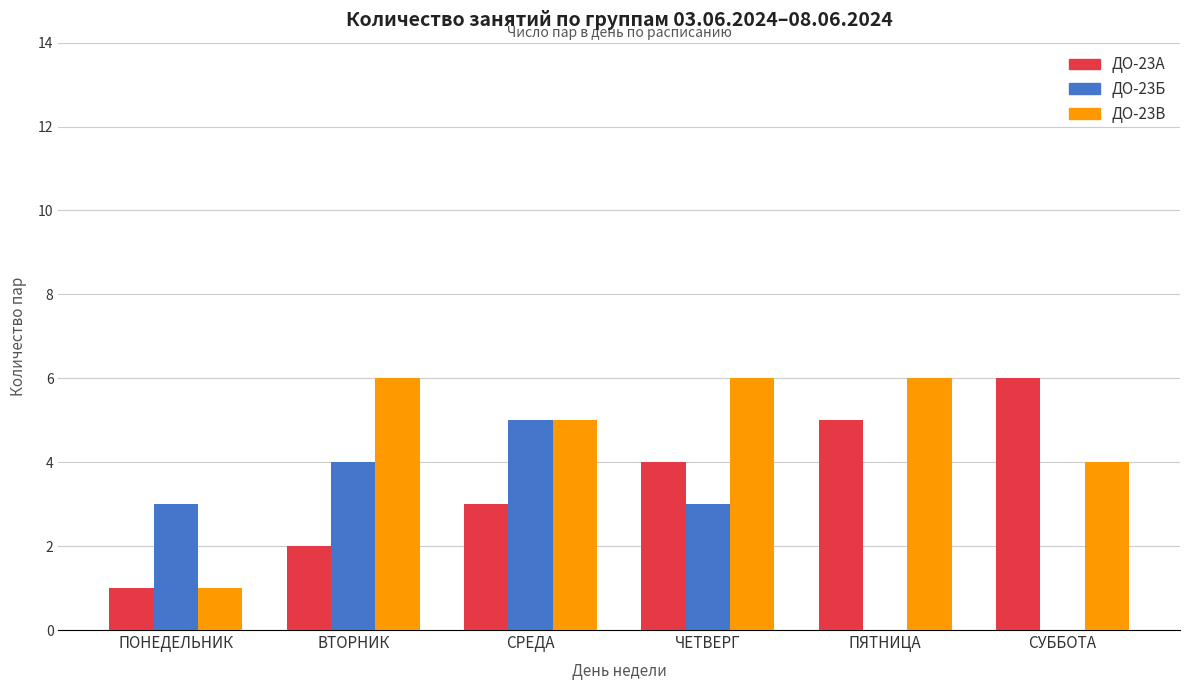

Reading right to left, list all the values displayed in this chart.

ДО-23А: 6	5	4	3	2	1
ДО-23Б: 0	0	3	5	4	3
ДО-23В: 4	6	6	5	6	1